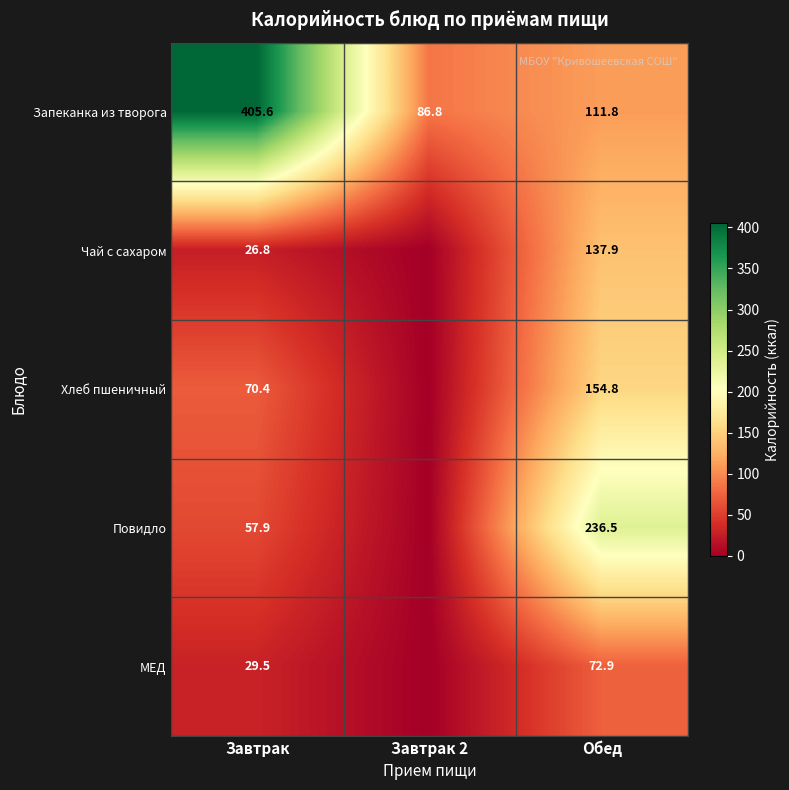

The value of Запеканка из творога at Завтрак 2 is 22.1. True or false?

False